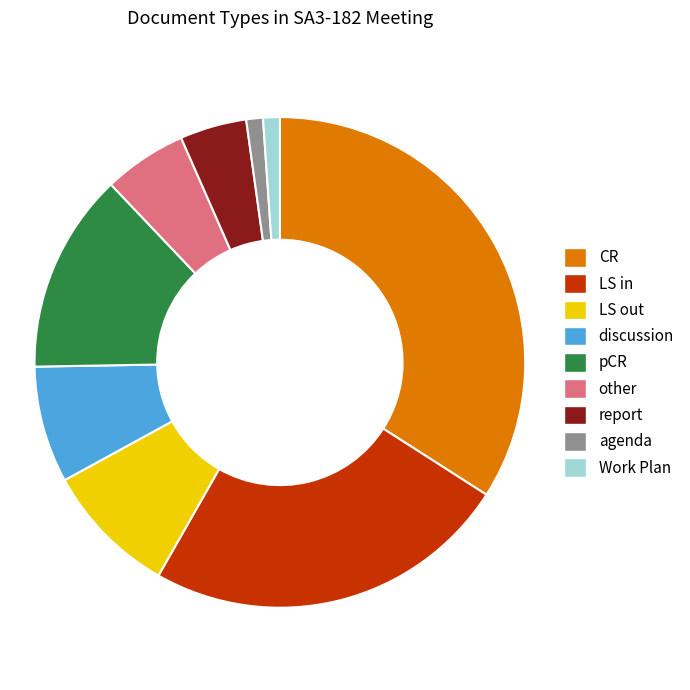

Which category has the biggest portion of the pie?

CR